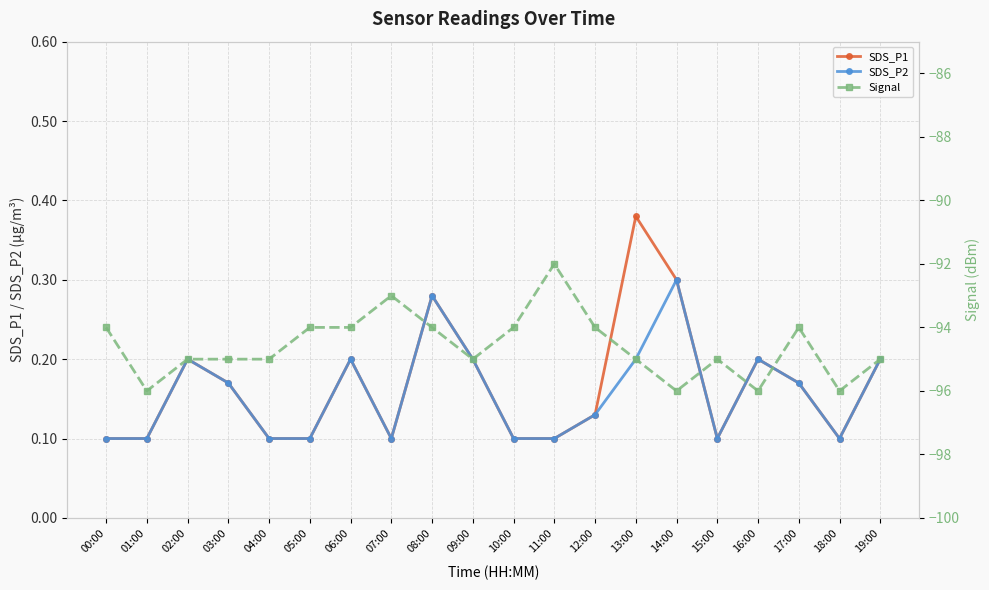

What is the sum of all SDS_P1 values?

3.3